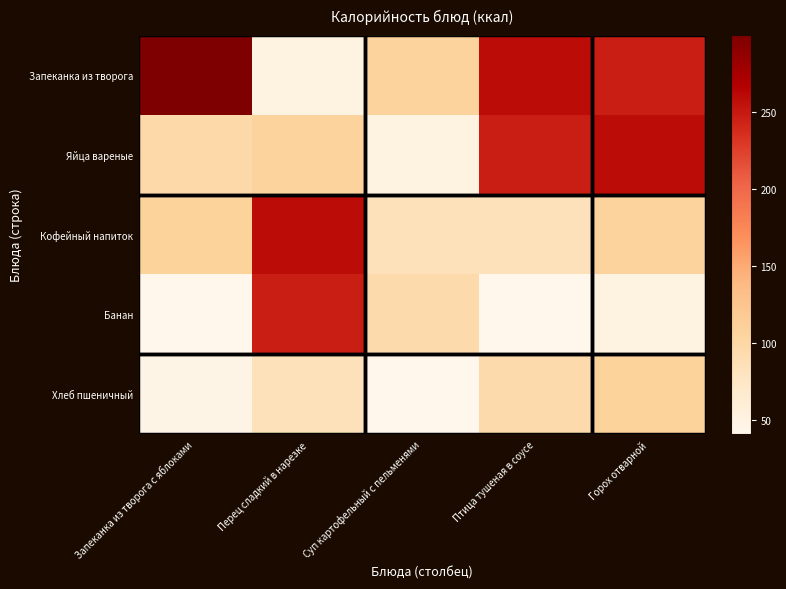

At Птица тушеная в соусе, list the series in order from smallest to largest.

Банан, Кофейный напиток, Хлеб пшеничный, Яйца вареные, Запеканка из творога